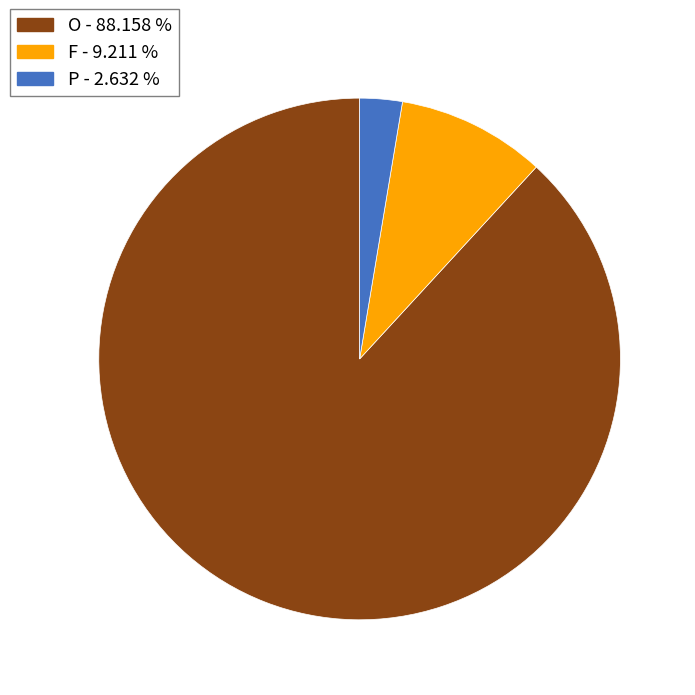

True or false: O accounts for 77% of the total.

False